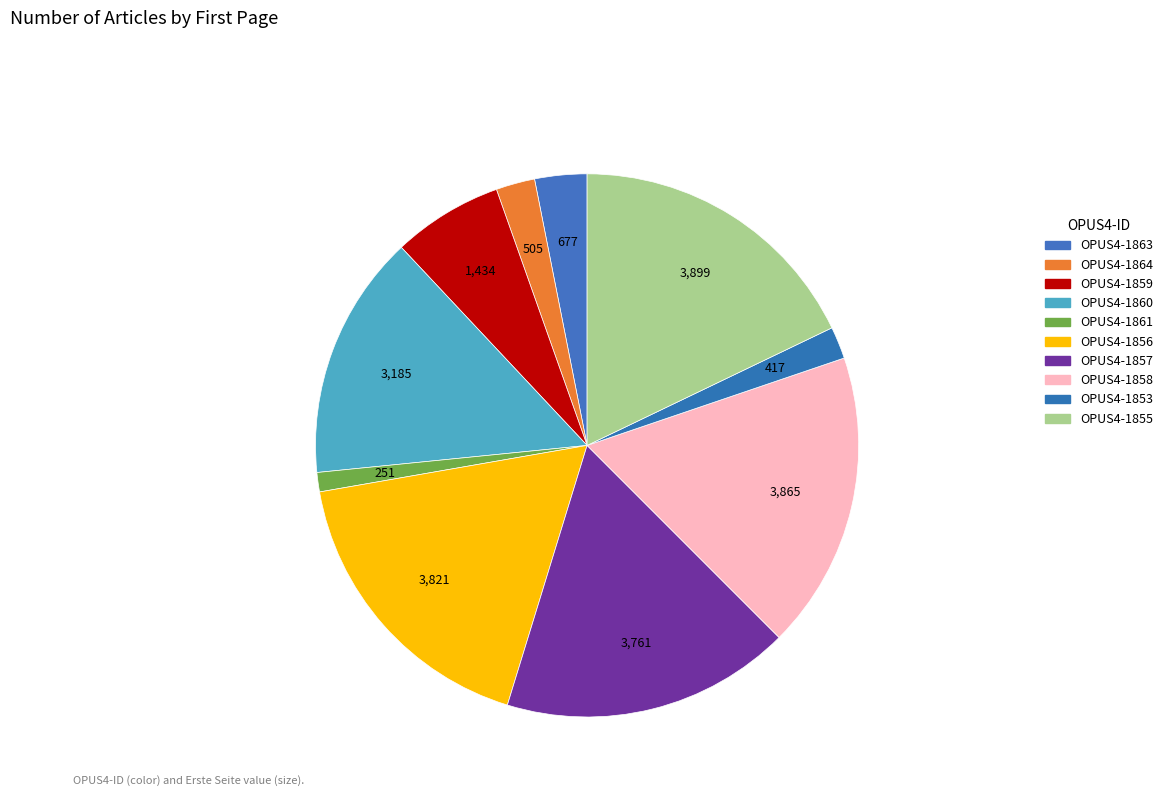

Count the number of slices in the pie.

10